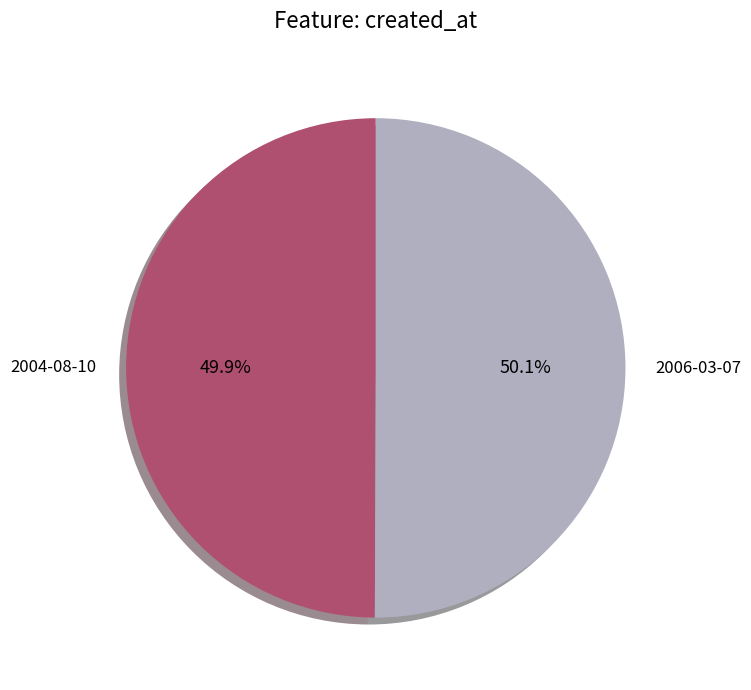

How many slices are in this pie chart?

2